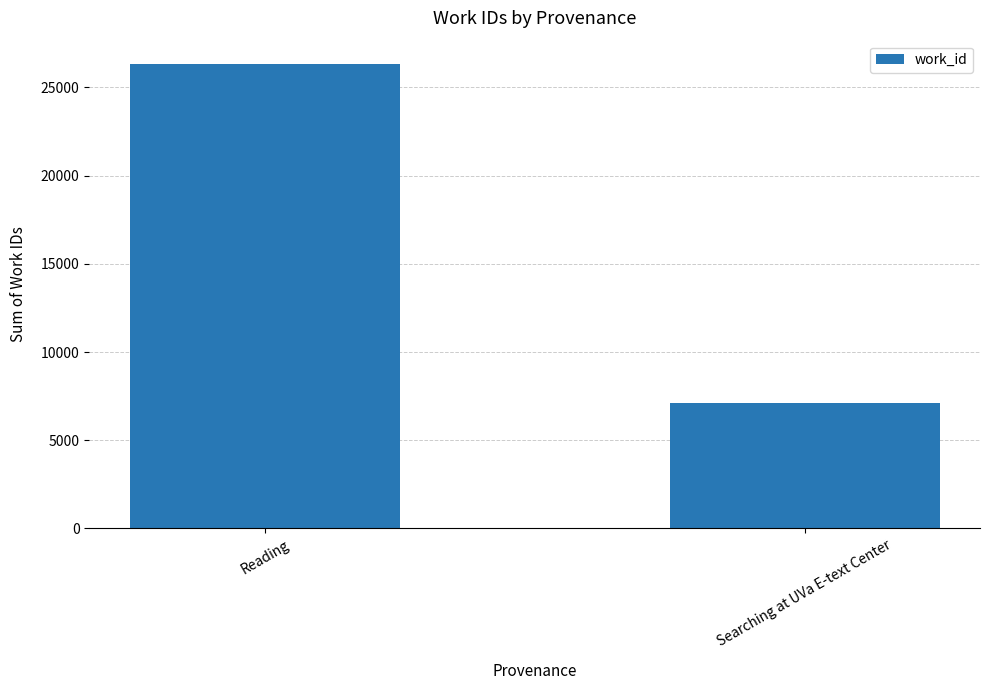

Reading right to left, what are all the values shown in this chart?

7126	26336